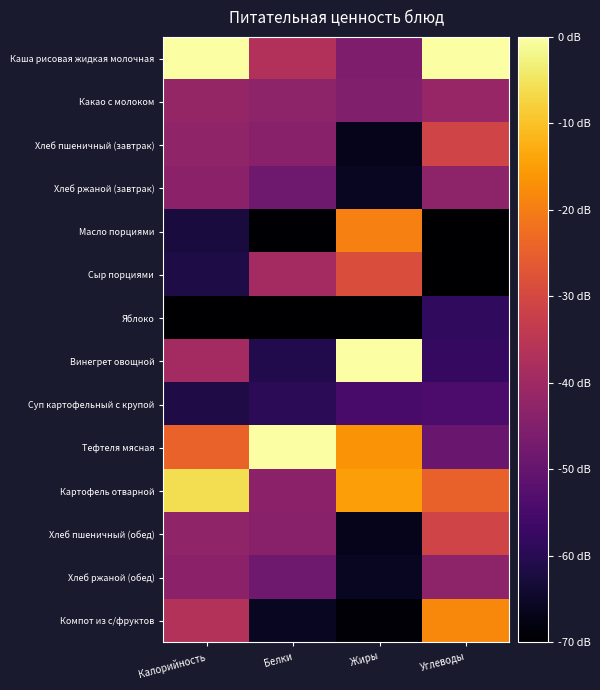

Reading left to right, transcribe all the data shown in this chart.

Каша рисовая жидкая молочная: Калорийность=-0.0	Белки=-36.8	Жиры=-45.8	Углеводы=-0.0
Какао с молоком: Калорийность=-41.7	Белки=-43.0	Жиры=-45.3	Углеводы=-41.6
Хлеб пшеничный (завтрак): Калорийность=-42.5	Белки=-43.9	Жиры=-66.5	Углеводы=-30.9
Хлеб ржаной (завтрак): Калорийность=-43.3	Белки=-48.2	Жиры=-65.8	Углеводы=-43.0
Масло порциями: Калорийность=-62.5	Белки=-69.5	Жиры=-19.5	Углеводы=-69.8
Сыр порциями: Калорийность=-61.7	Белки=-39.3	Жиры=-28.9	Углеводы=-70.0
Яблоко: Калорийность=-70.0	Белки=-70.0	Жиры=-70.0	Углеводы=-58.7
Винегрет овощной: Калорийность=-39.3	Белки=-60.7	Жиры=-0.0	Углеводы=-58.2
Суп картофельный с крупой: Калорийность=-61.3	Белки=-59.6	Жиры=-54.9	Углеводы=-54.3
Тефтеля мясная: Калорийность=-24.4	Белки=-0.0	Жиры=-16.6	Углеводы=-49.3
Картофель отварной: Калорийность=-5.9	Белки=-43.3	Жиры=-14.8	Углеводы=-24.7
Хлеб пшеничный (обед): Калорийность=-42.5	Белки=-43.9	Жиры=-66.5	Углеводы=-30.9
Хлеб ржаной (обед): Калорийность=-43.3	Белки=-48.2	Жиры=-65.8	Углеводы=-43.0
Компот из с/фруктов: Калорийность=-36.6	Белки=-65.6	Жиры=-69.4	Углеводы=-18.2